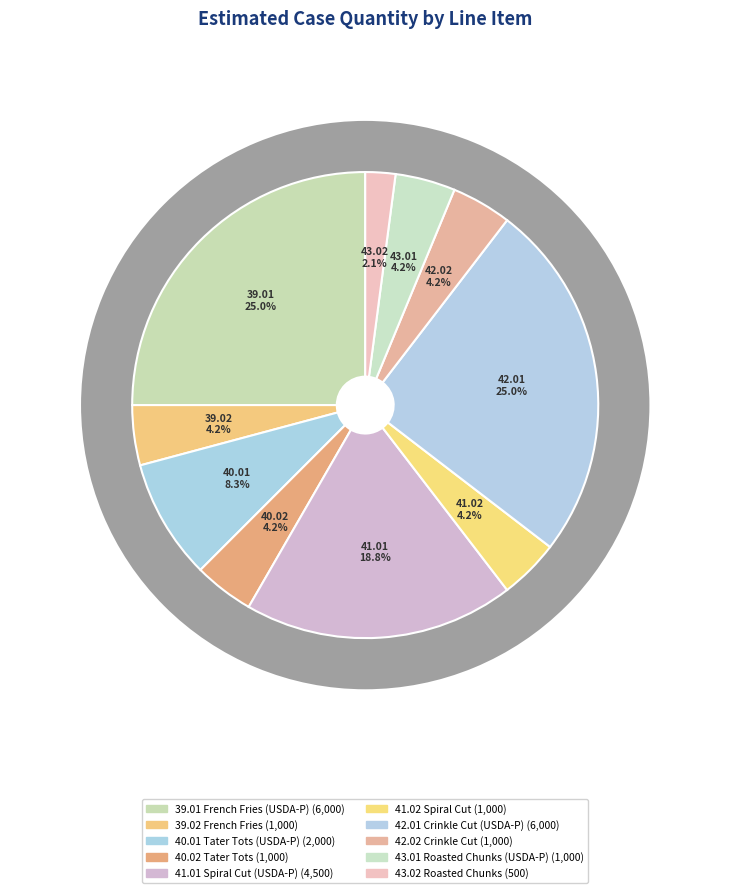

Does 40.02 Tater Tots account for over 50% of the chart?

No